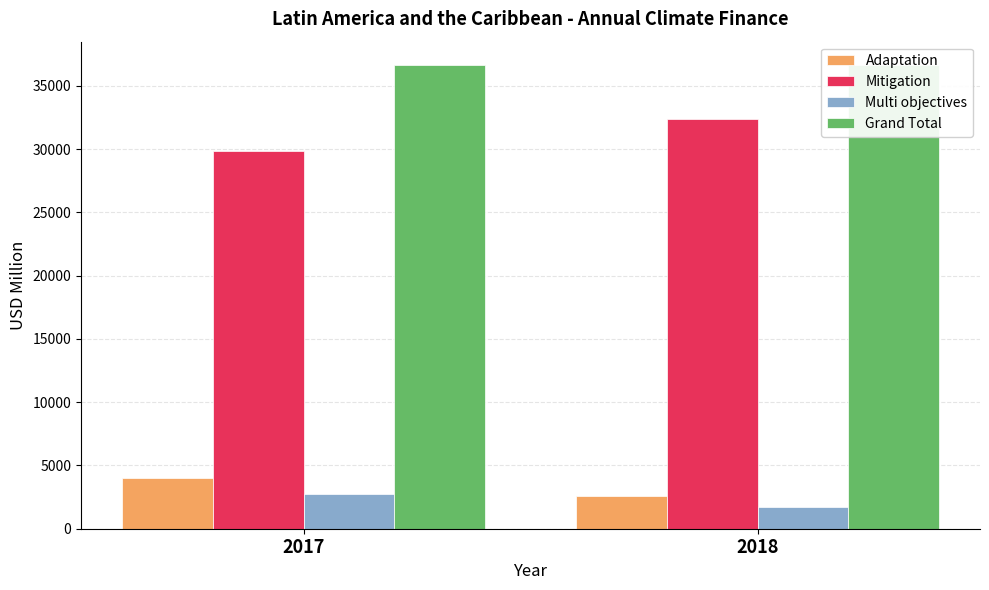

How many groups of bars are there?

2